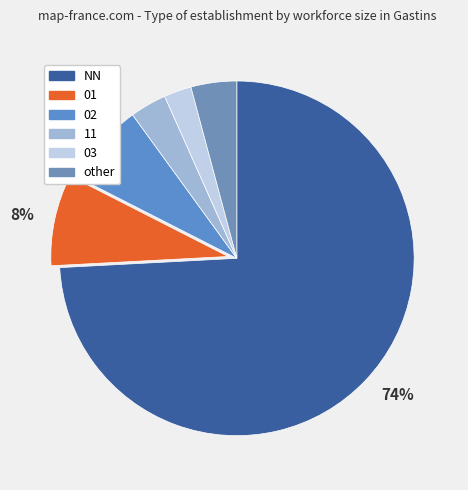

What percentage do 02 and other together represent?

11.7%